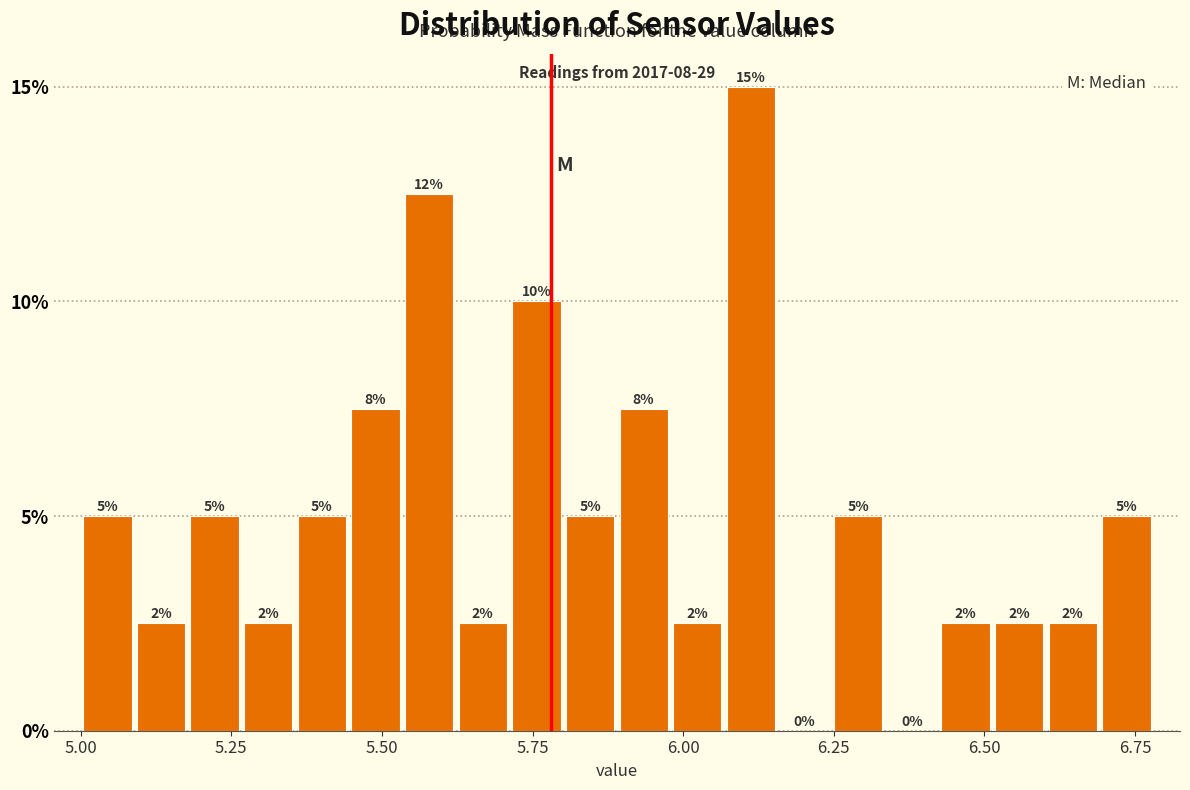

Around what value on the x-axis is the tallest bar? Give the approximate position of its centre, as read against the axis.

6.10